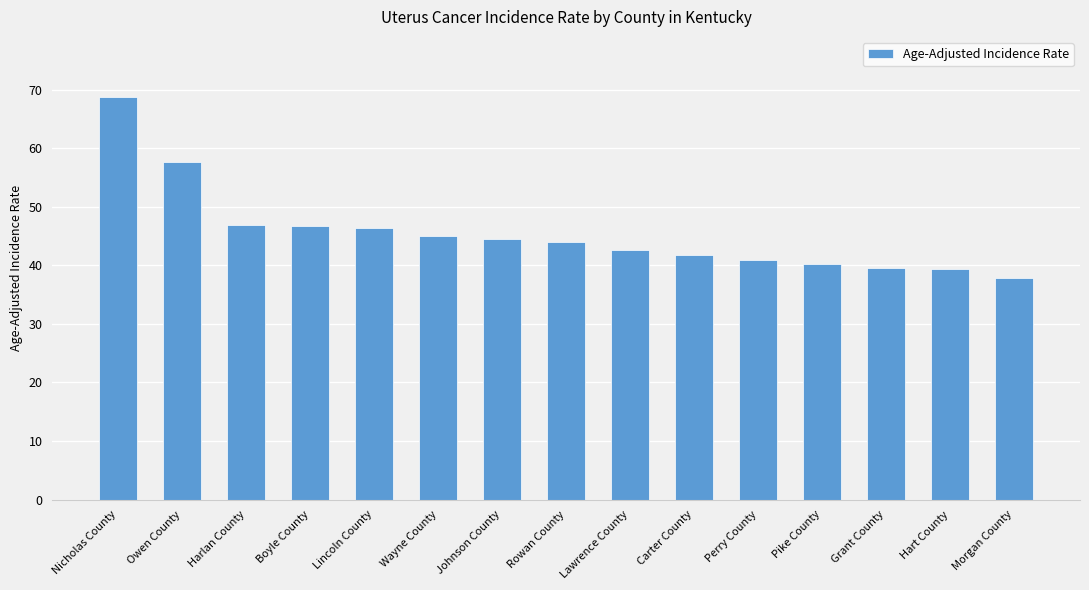

What position from the left is Boyle County?

4